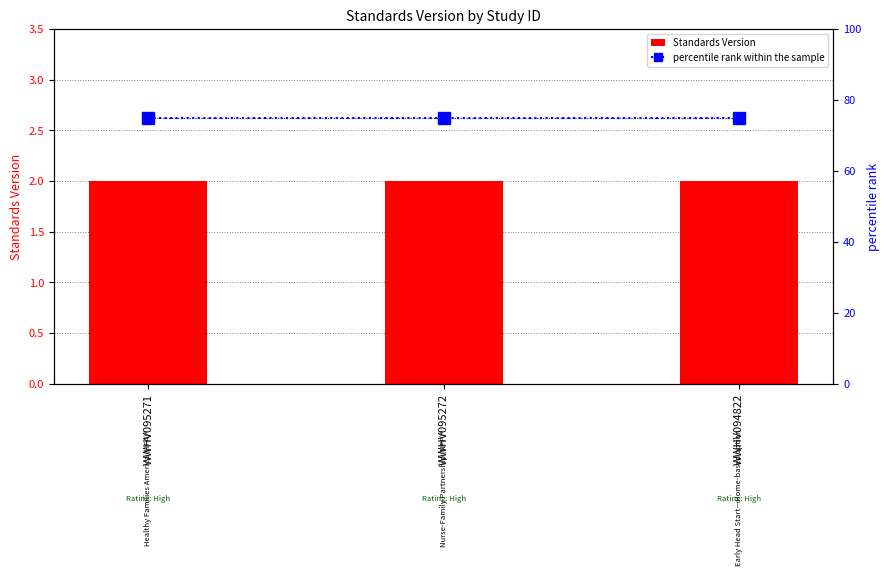

Reading right to left, list all the values displayed in this chart.

Standards Version: WWHV094822=2	WWHV095272=2	WWHV095271=2
percentile rank within the sample: WWHV094822=75	WWHV095272=75	WWHV095271=75